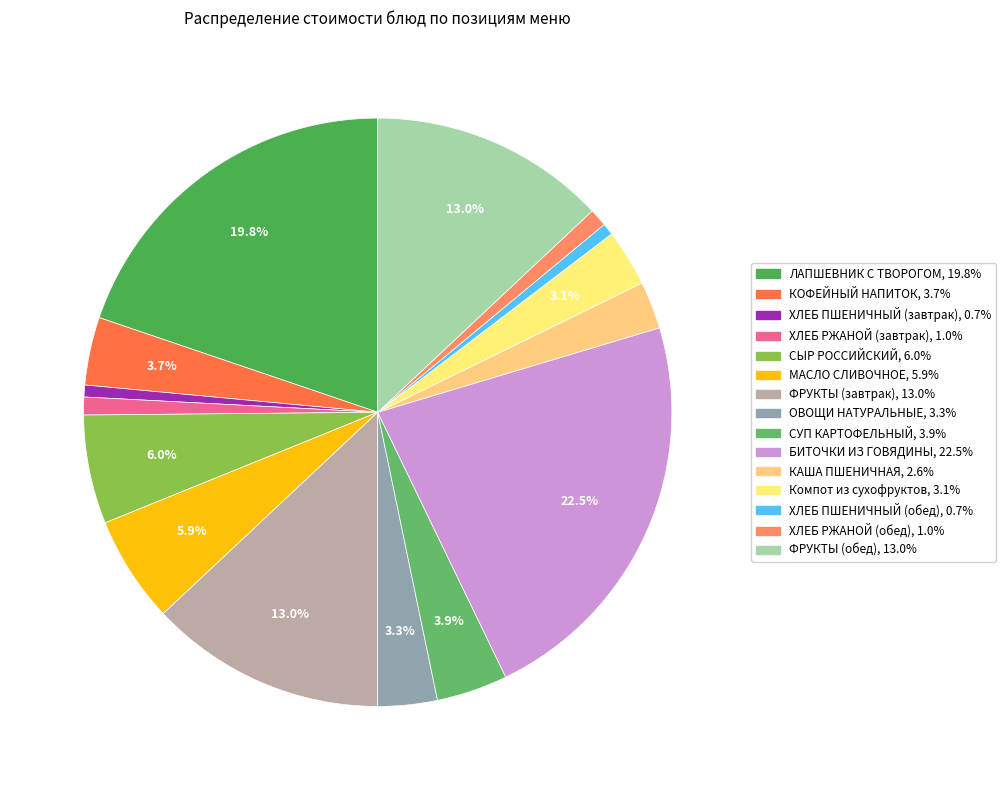

Rank the categories by value from lowest to highest.

ХЛЕБ ПШЕНИЧНЫЙ (завтрак), ХЛЕБ ПШЕНИЧНЫЙ (обед), ХЛЕБ РЖАНОЙ (завтрак), ХЛЕБ РЖАНОЙ (обед), КАША ПШЕНИЧНАЯ, Компот из сухофруктов, ОВОЩИ НАТУРАЛЬНЫЕ, КОФЕЙНЫЙ НАПИТОК, СУП КАРТОФЕЛЬНЫЙ, МАСЛО СЛИВОЧНОЕ, СЫР РОССИЙСКИЙ, ФРУКТЫ (завтрак), ФРУКТЫ (обед), ЛАПШЕВНИК С ТВОРОГОМ, БИТОЧКИ ИЗ ГОВЯДИНЫ